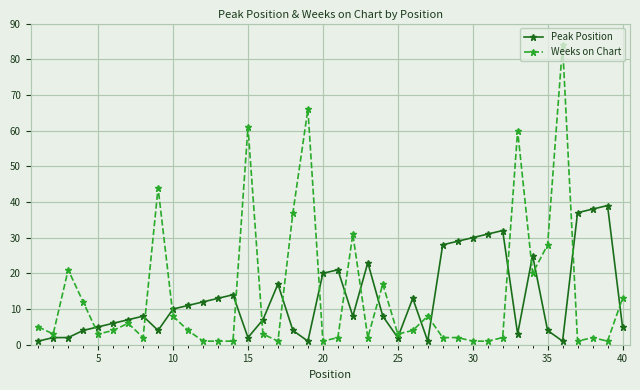

List the series in order of their overall mean, highest first.

Weeks on Chart, Peak Position